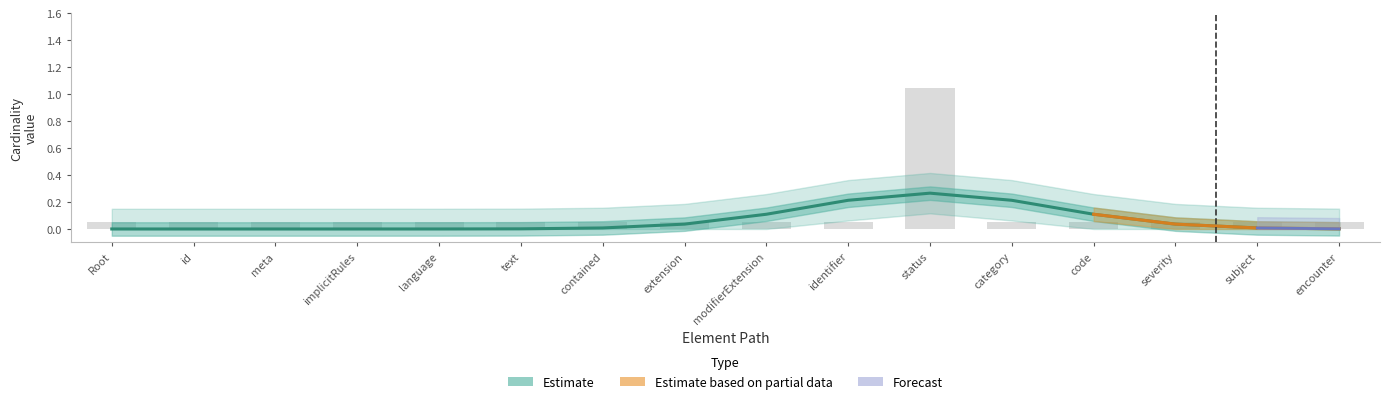

Reading left to right, list all the values displayed in this chart.

0.1	0.1	0.1	0.1	0.1	0.1	0.1	0.1	0.1	0.1	1.1	0.1	0.1	0.1	0.1	0.1